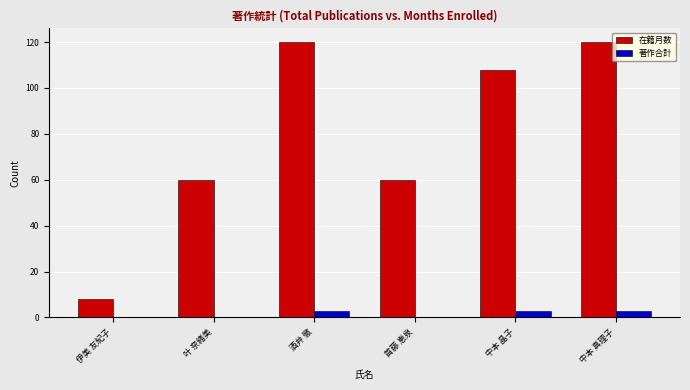

What is the sum of the 著作合計 values at 伊美 友紀子 and 酒井 徹?

3